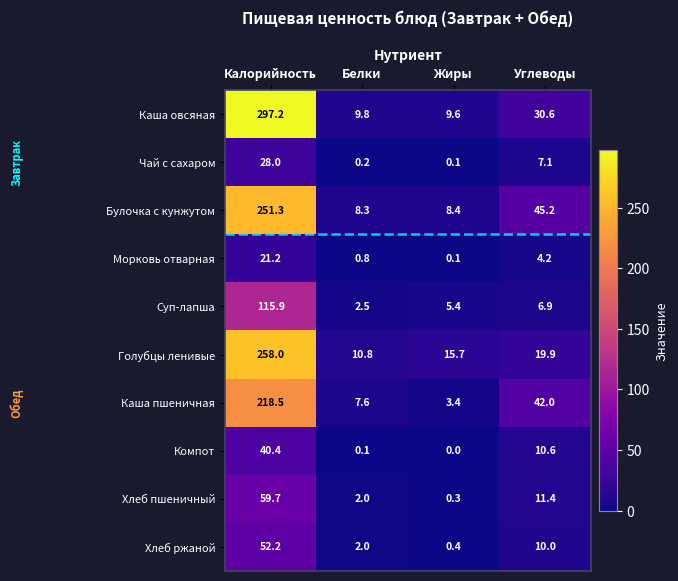

Where is Суп-лапша nearest to the value 59?

Углеводы